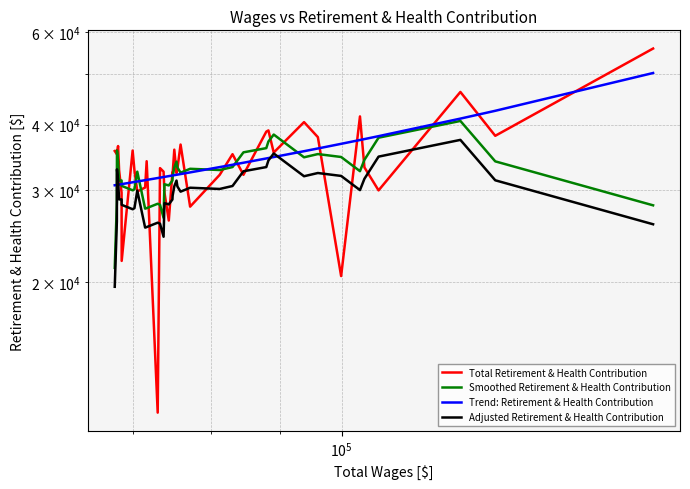

True or false: Adjusted Retirement & Health Contribution has more than 1 interior local peaks.

True